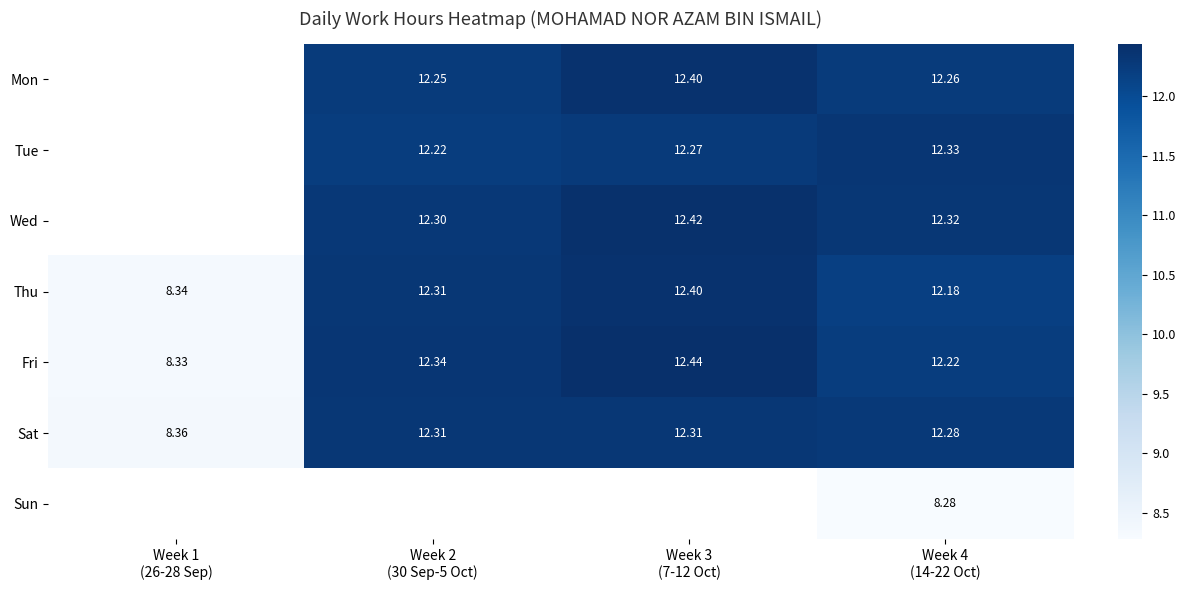

Which series has the widest spread of values?

Fri